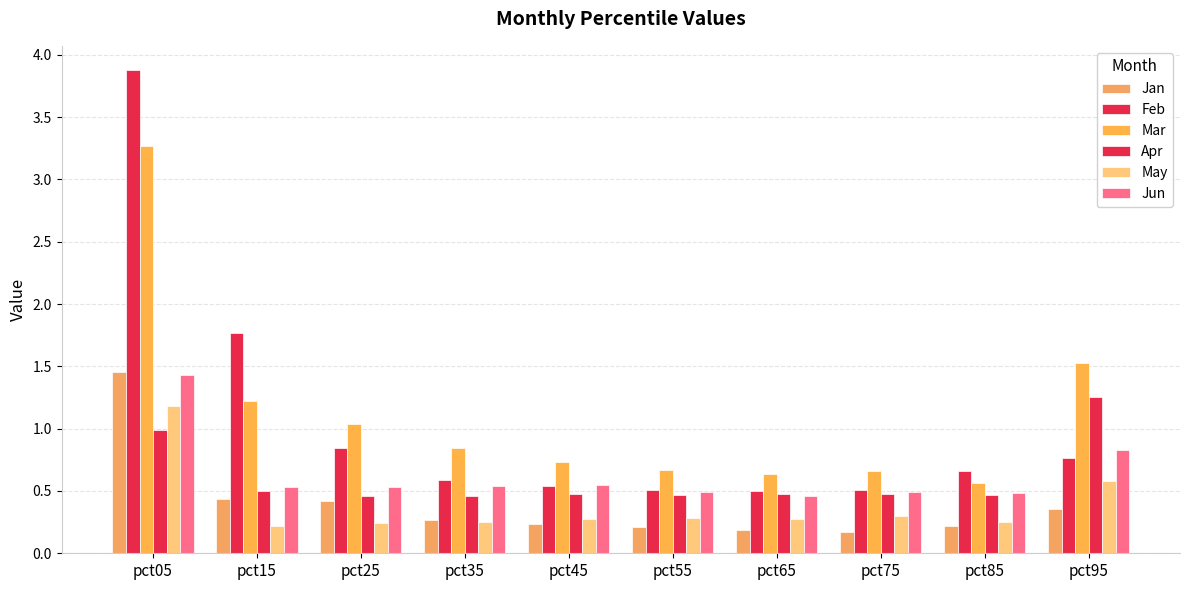

What is the difference between the highest and lowest values at pct15?

1.5